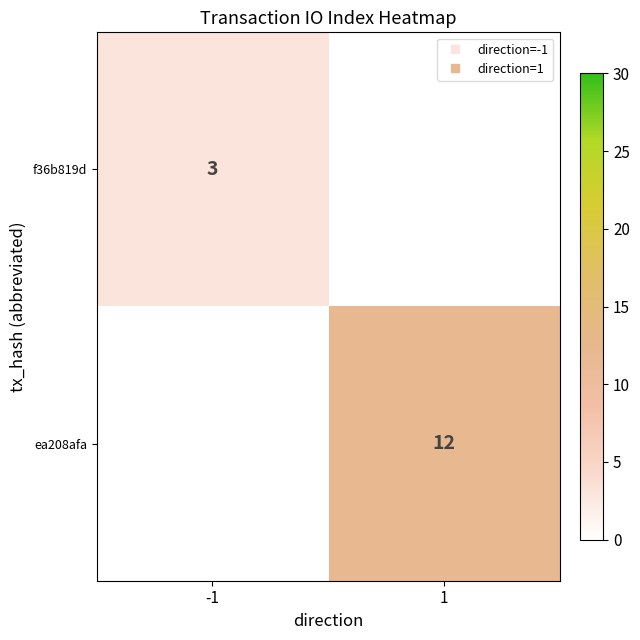

List the series in order of their overall mean, highest first.

ea208afa, f36b819d